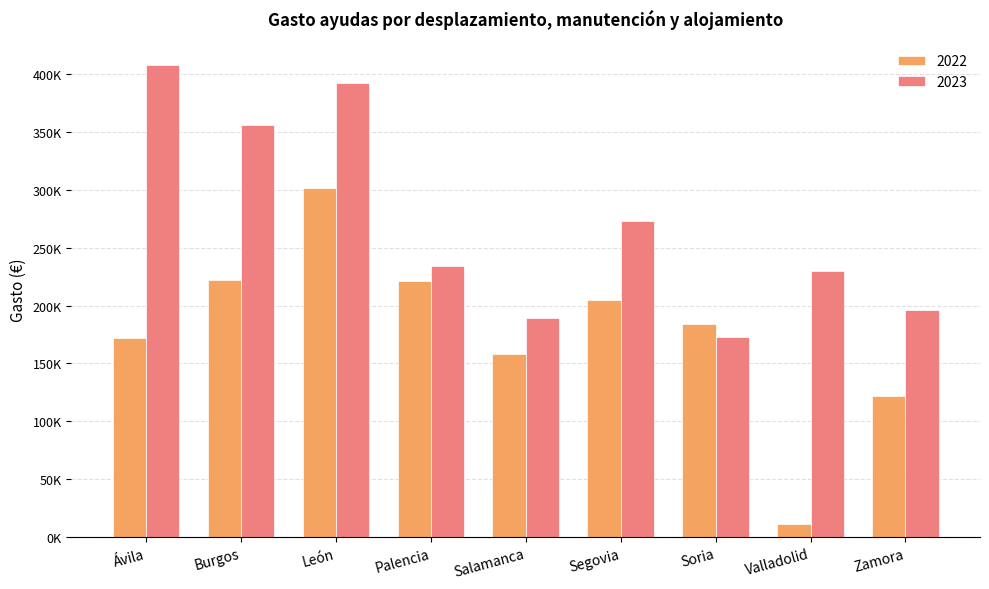

Are the bars grouped side by side (vs. stacked)?

Yes